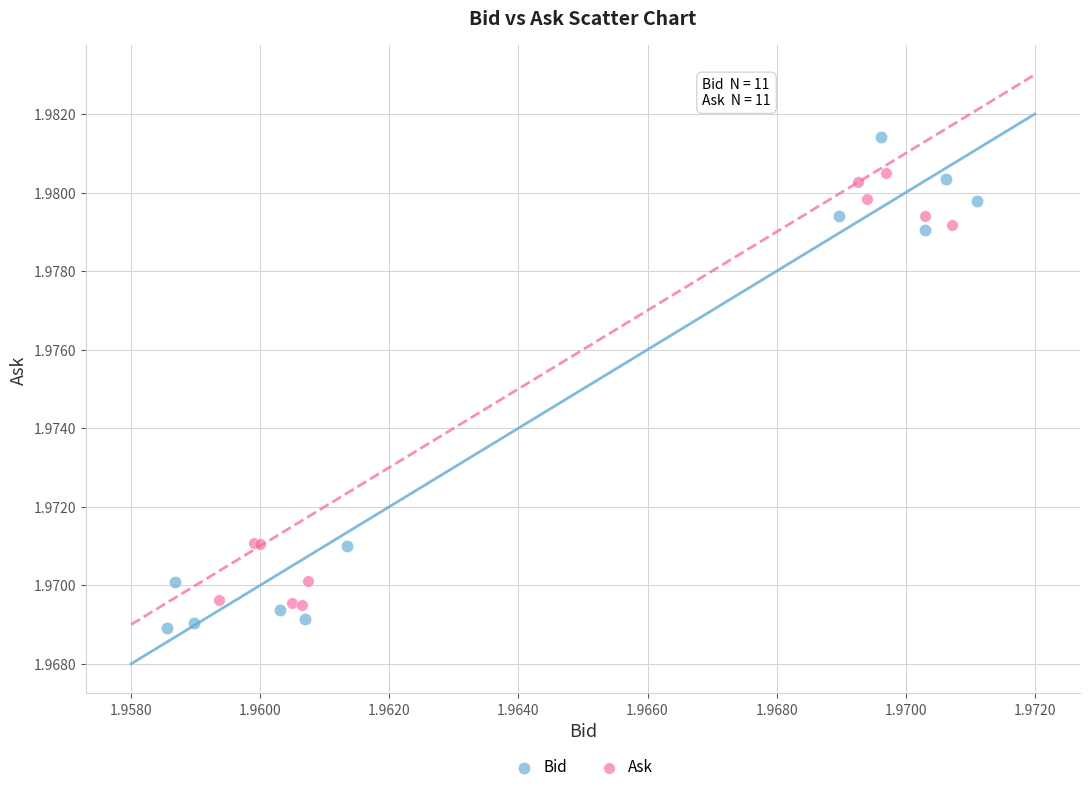

Which series reaches the maximum Y coordinate?

Bid